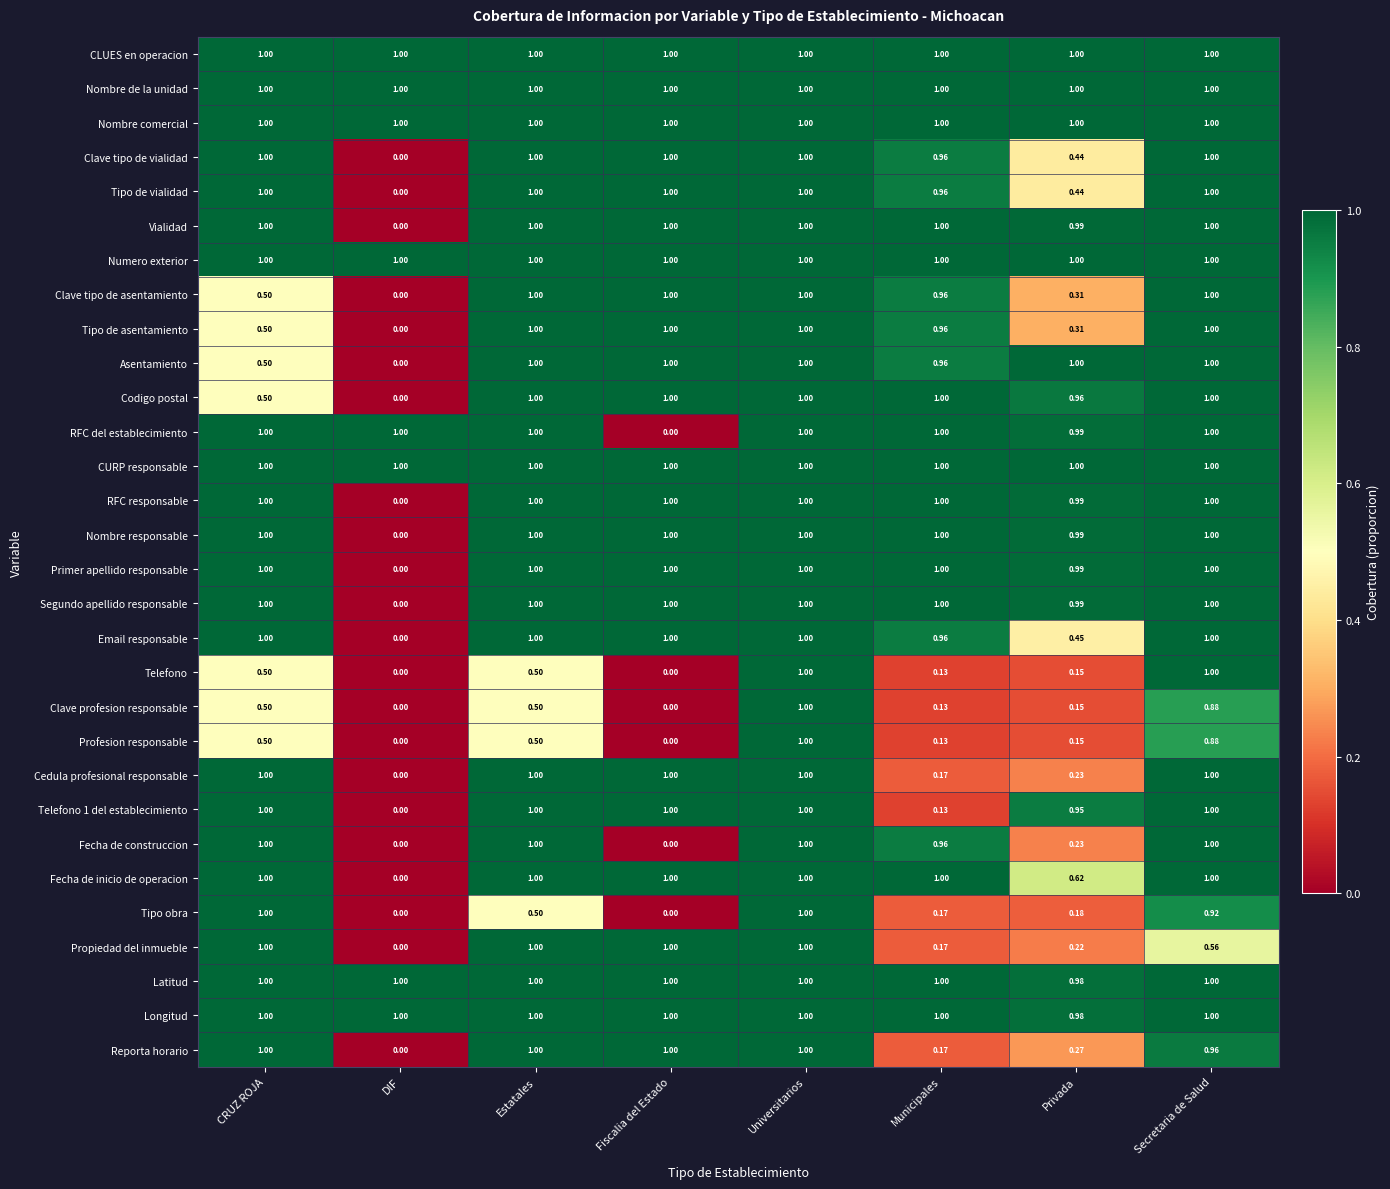

What is the total value across all series at Municipales?

22.9